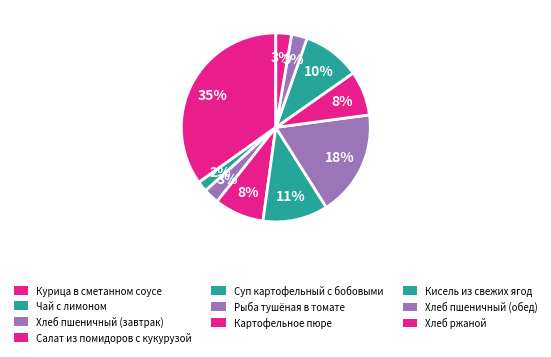

Does Суп картофельный с бобовыми represent more than half of the total?

No